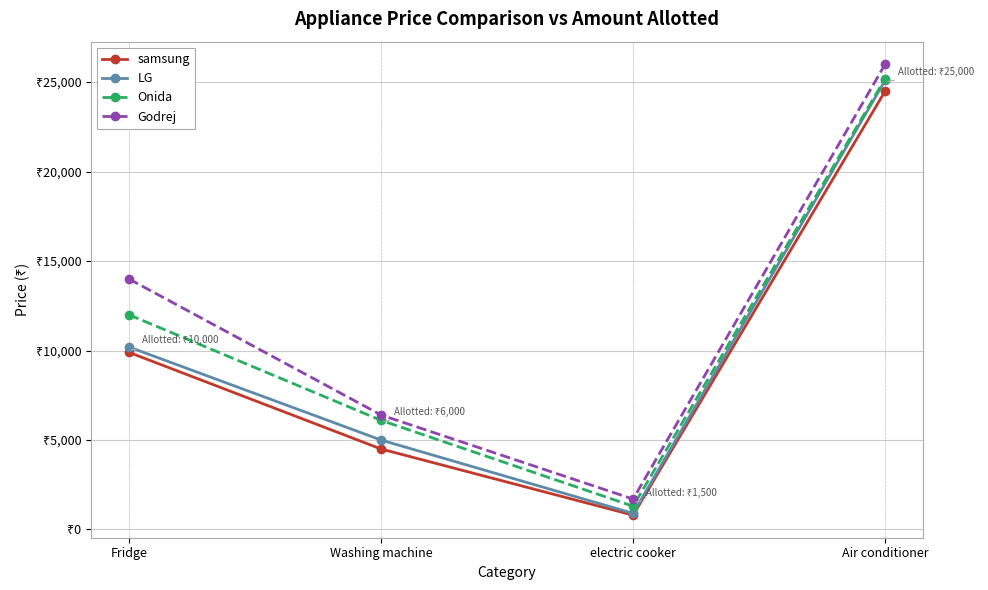

Reading right to left, what are all the values shown in this chart?

samsung: Air conditioner=24500	electric cooker=800	Washing machine=4500	Fridge=9900
LG: Air conditioner=25100	electric cooker=900	Washing machine=5000	Fridge=10200
Onida: Air conditioner=25200	electric cooker=1300	Washing machine=6100	Fridge=12000
Godrej: Air conditioner=26000	electric cooker=1700	Washing machine=6400	Fridge=14000